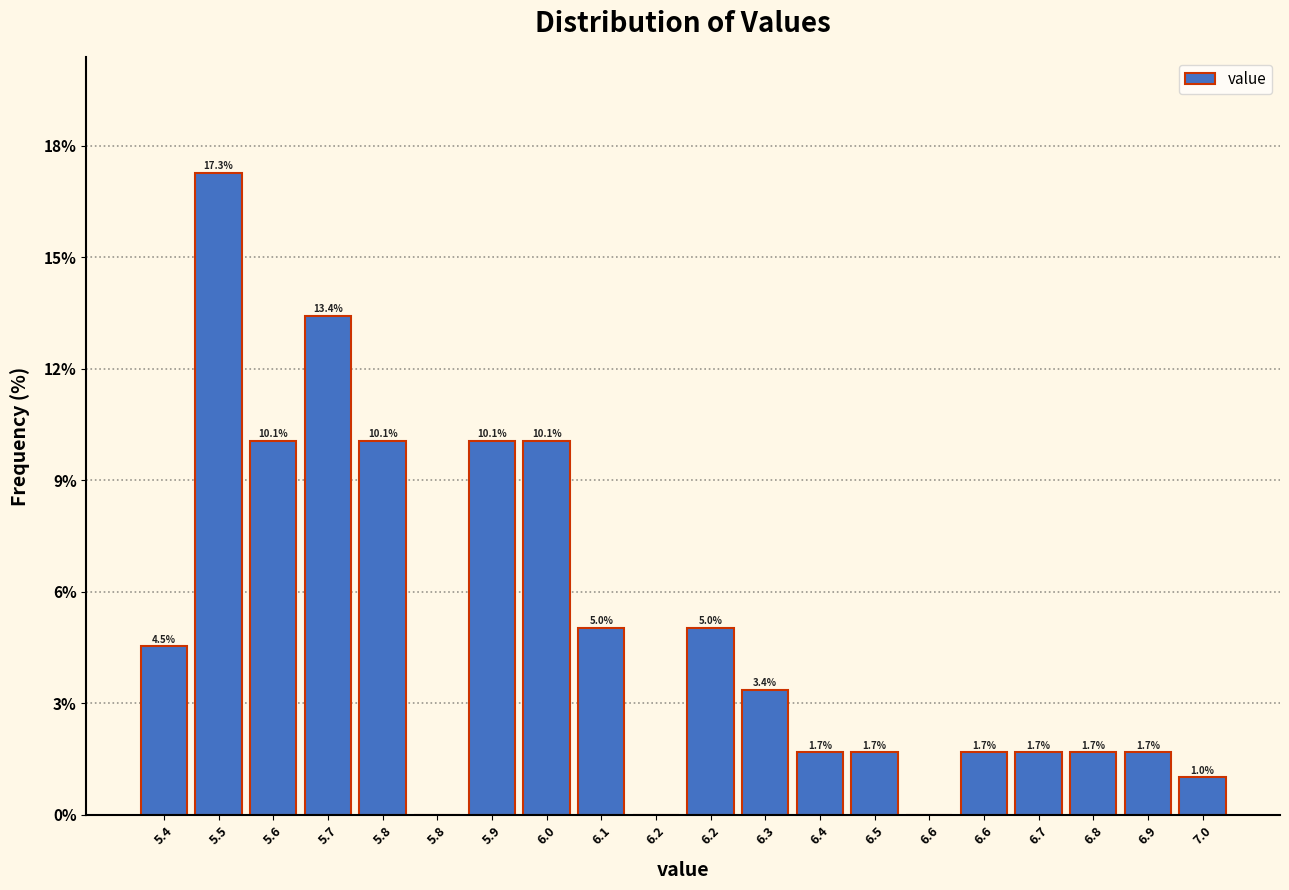

How many series are shown in this chart?

1